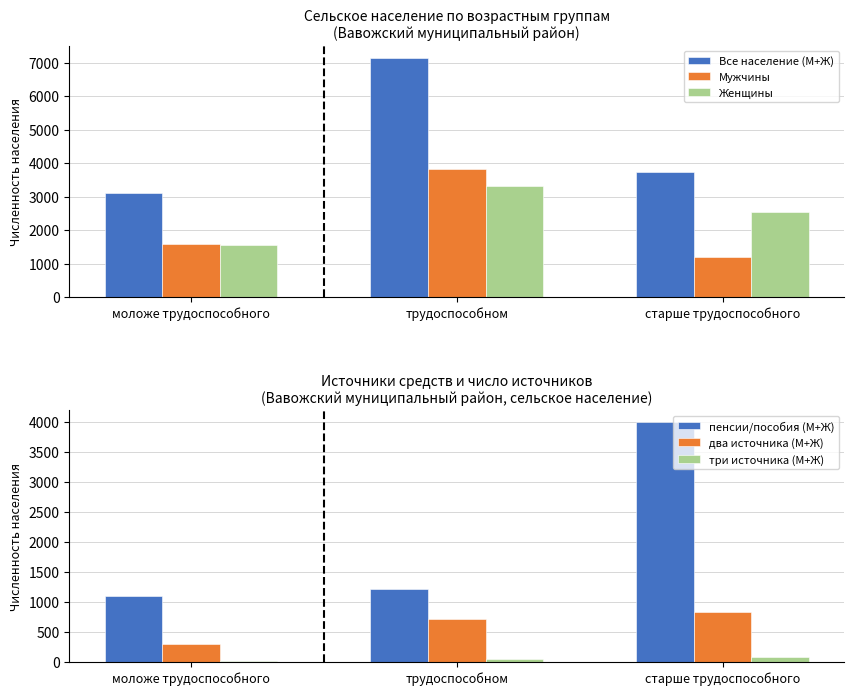

What is the approximate value of Мужчины at моложе трудоспособного, to the nearest 50?

1600